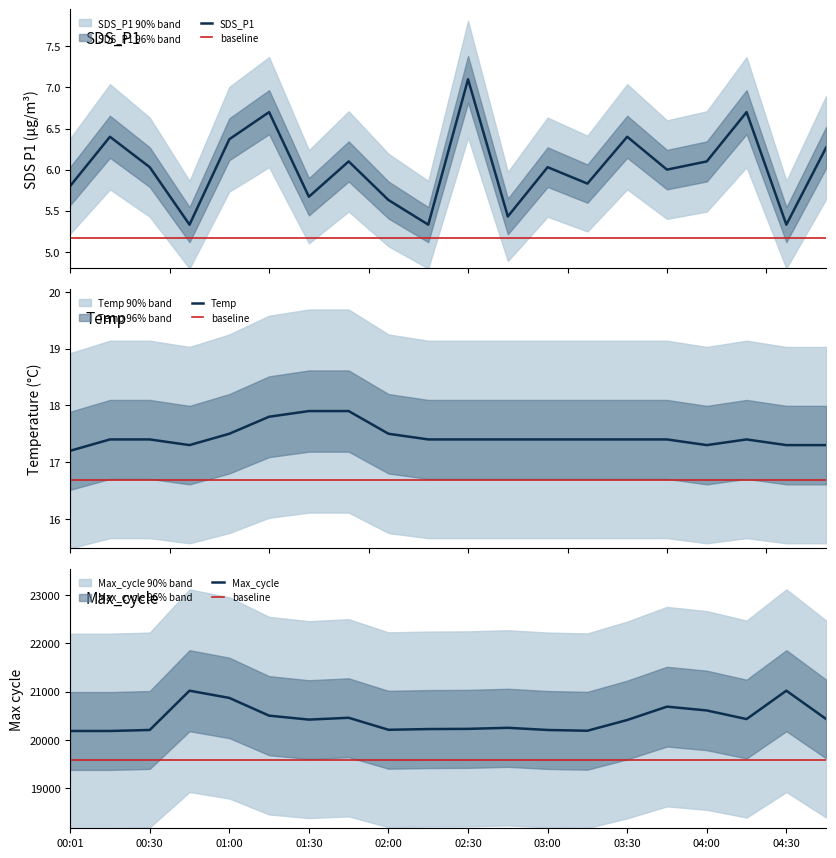

True or false: Temp and SDS_P1 cross at least once.

False